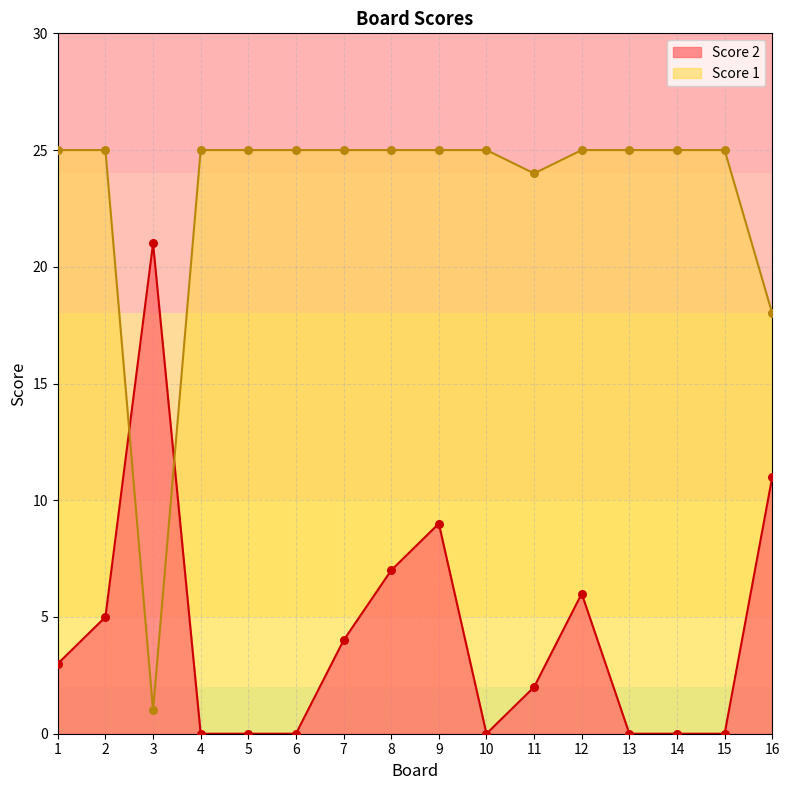

Which series has the largest total across all categories?

Score 1